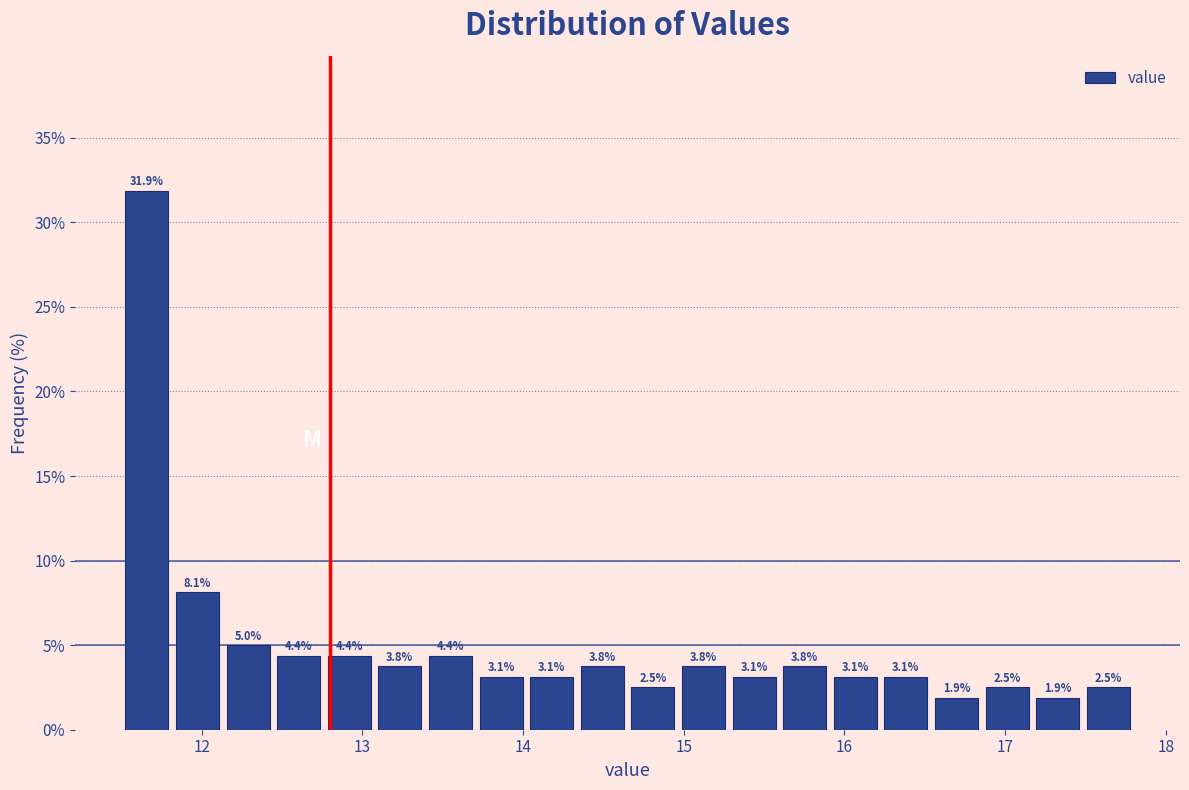

Around what value on the x-axis is the tallest bar? Give the approximate position of its centre, as read against the axis.

11.7